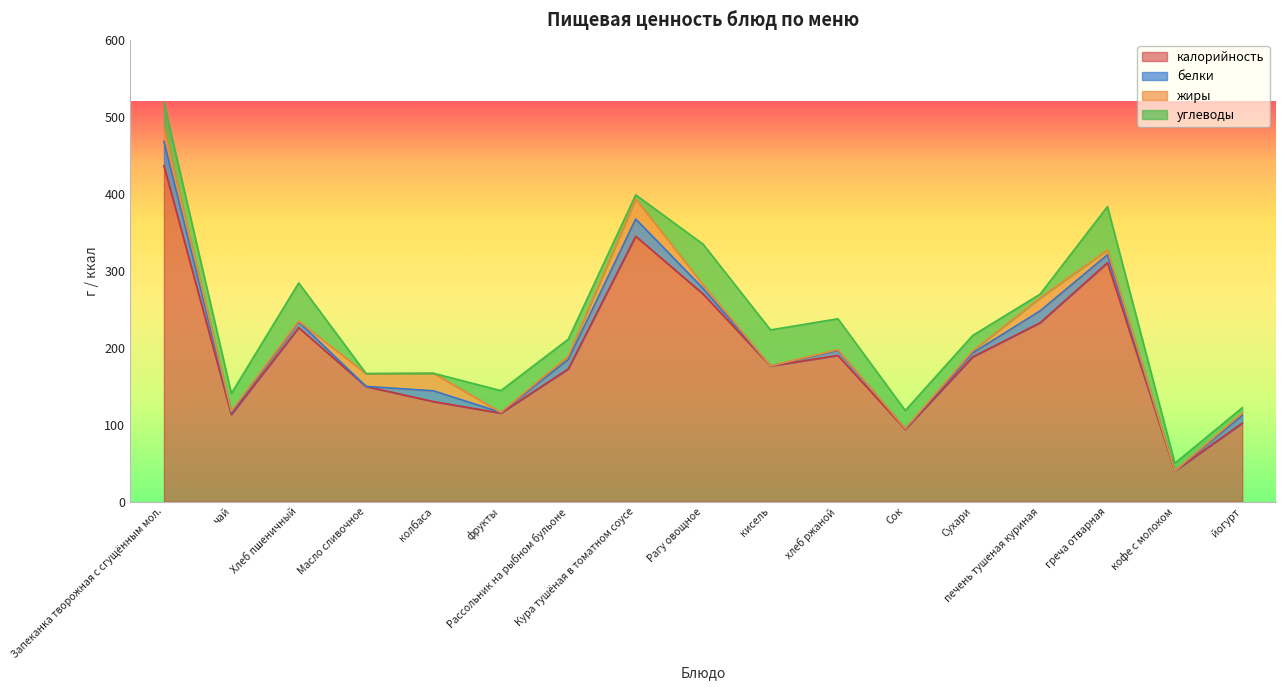

Count the number of data series in this chart.

4